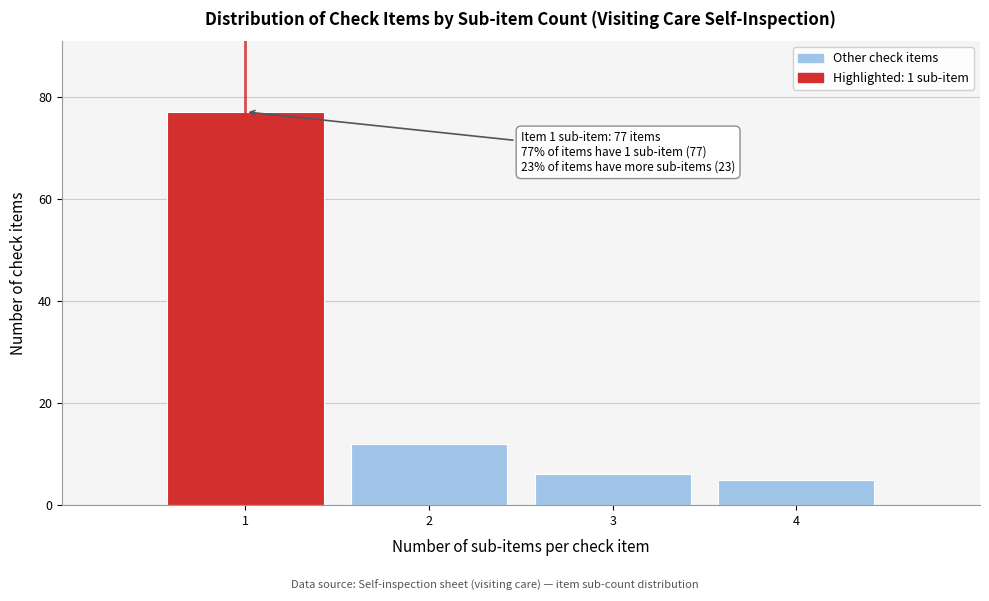

Reading left to right, transcribe all the data shown in this chart.

1=77	2=12	3=6	4=5